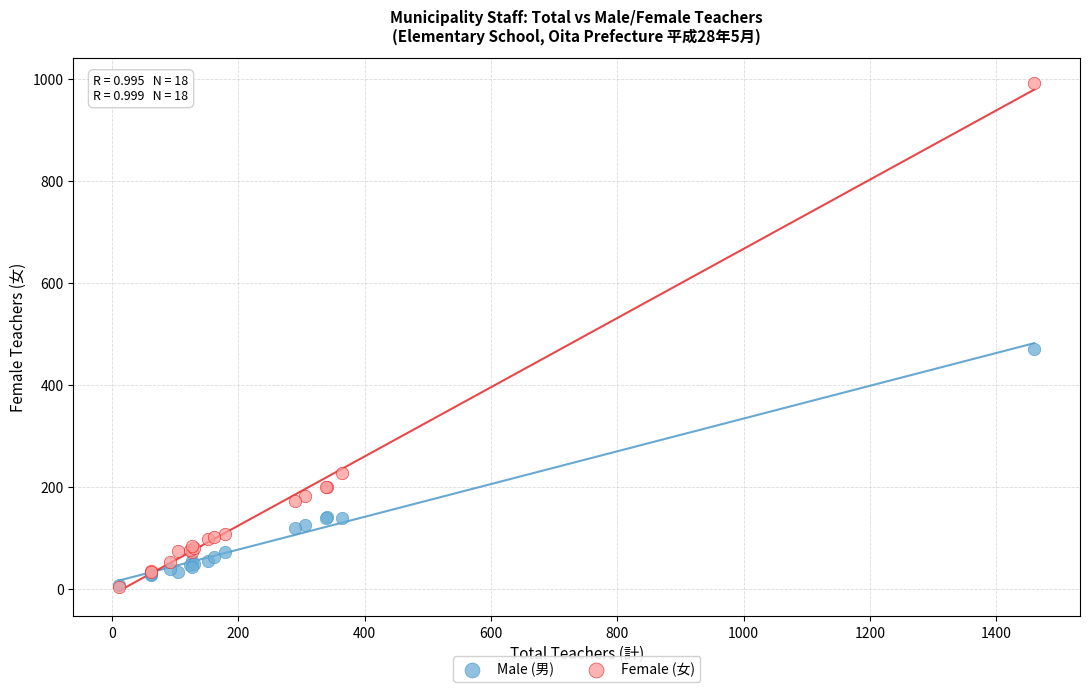

In the Male (男) series, what Y value is closest to 238?

141